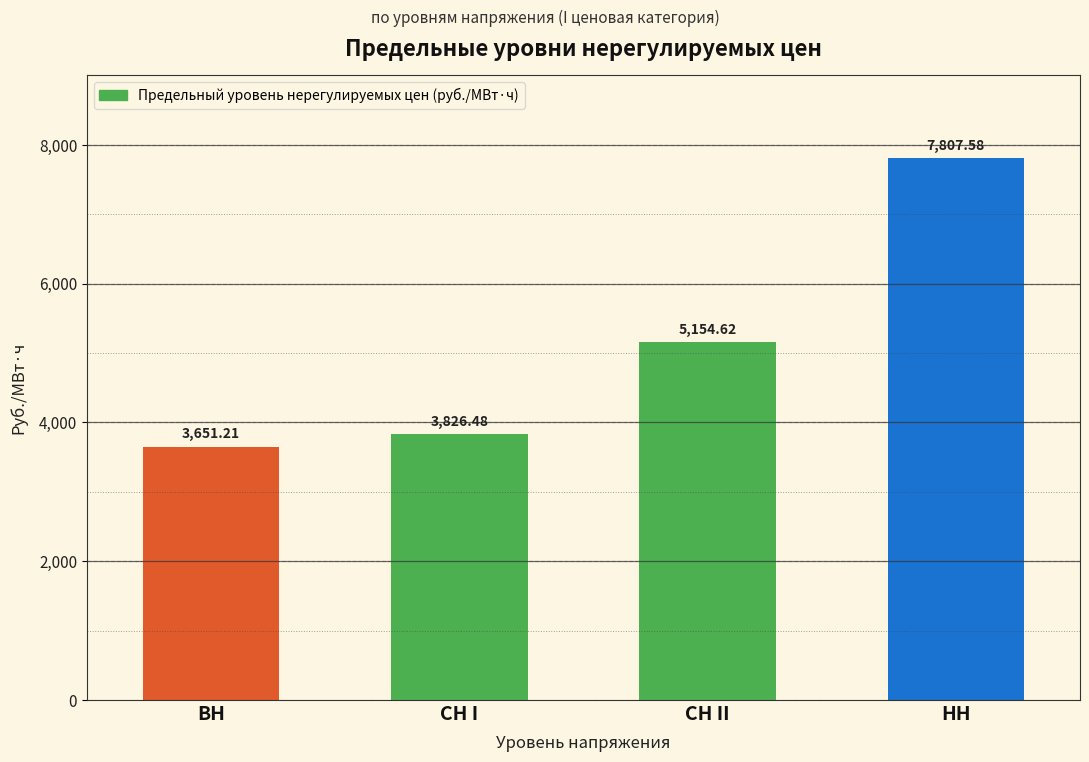

What is the label of the 2nd bar from the right?

СН II